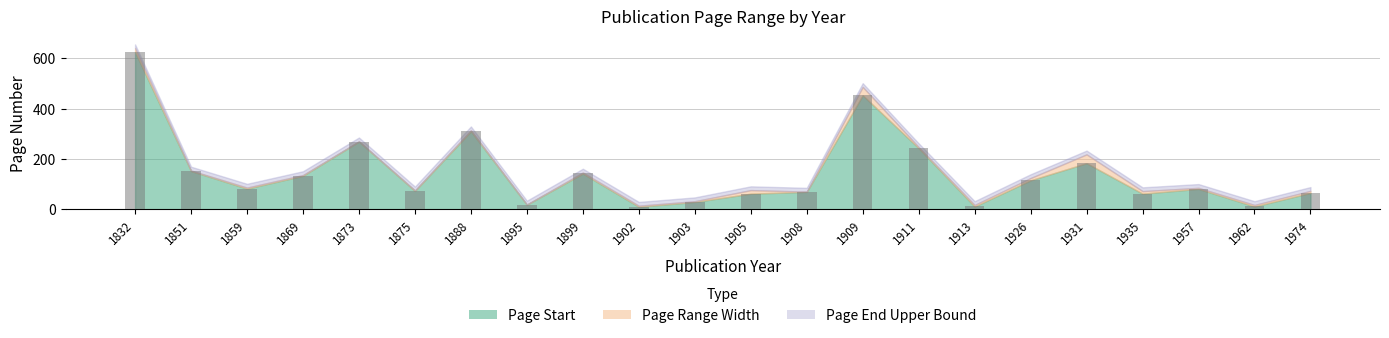

At which label is the value closest to 317?

1888